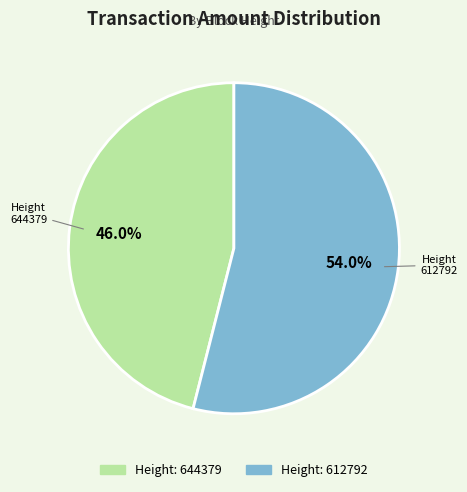

Rank the categories by value from lowest to highest.

644379, 612792